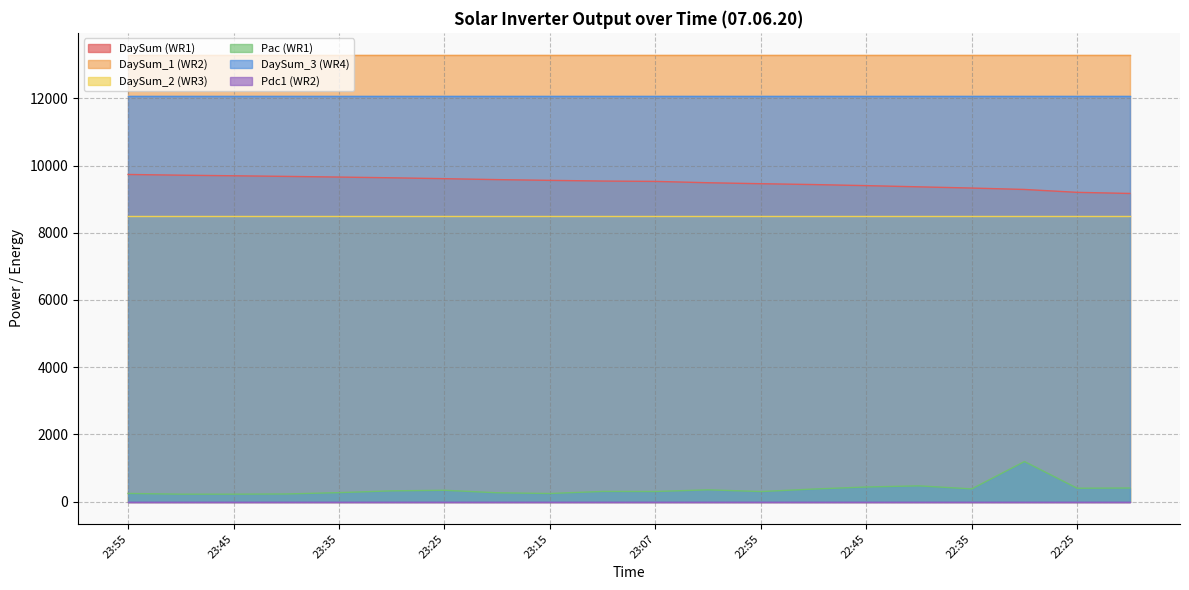

What is the maximum value shown in the chart?

13289